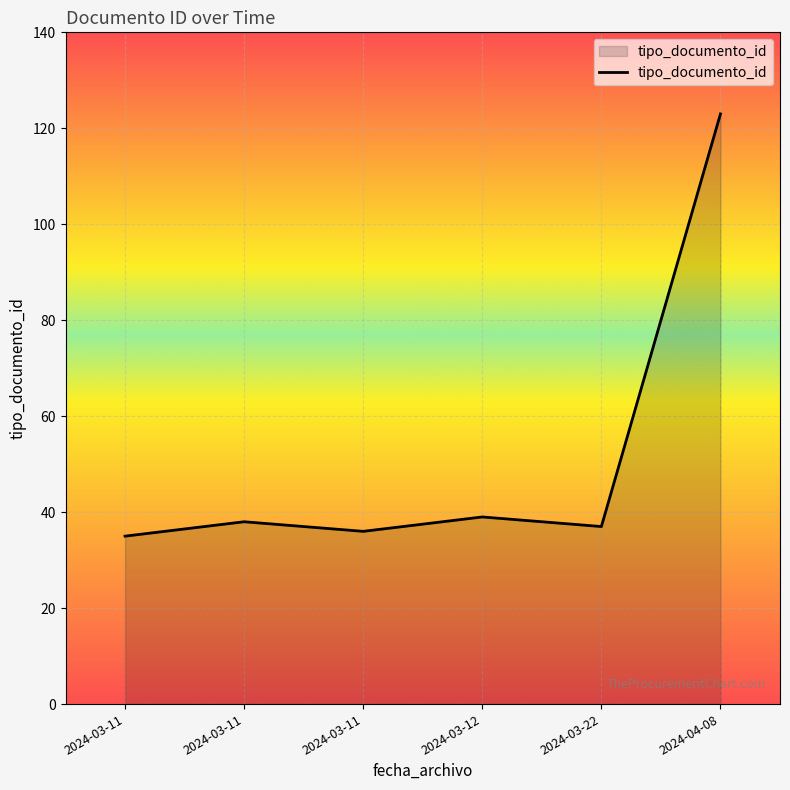

Between 2024-03-11 and 2024-03-12, which is larger?

2024-03-12